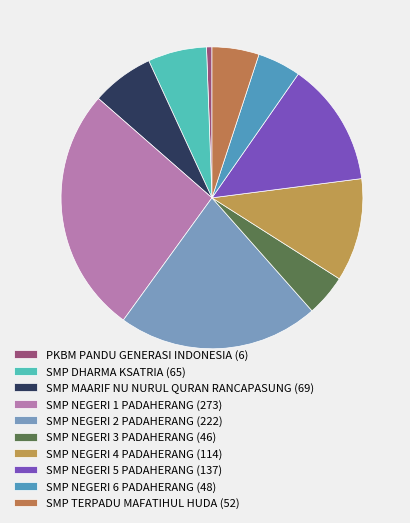

Is there any slice that represents more than half of the pie?

No